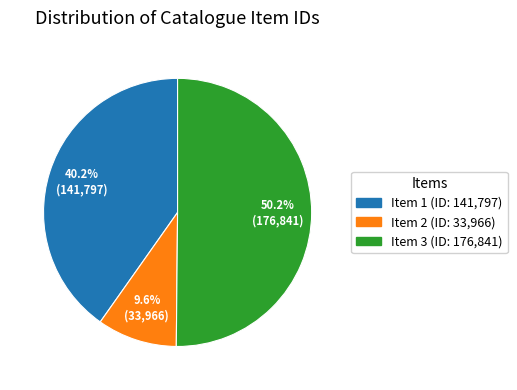

How many segments does this pie chart have?

3